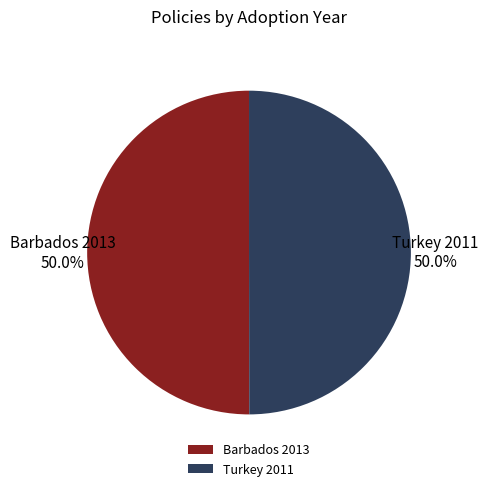

What is the ratio of the value at Turkey 2011 to the value at Barbados 2013?

1.0